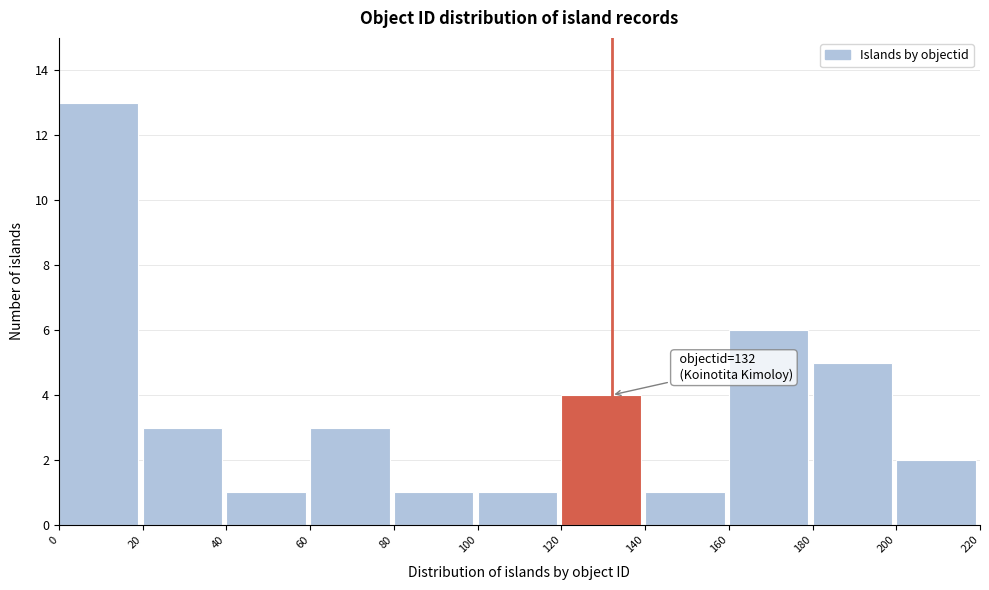

Which range on the x-axis has the tallest bar?

0 to 20